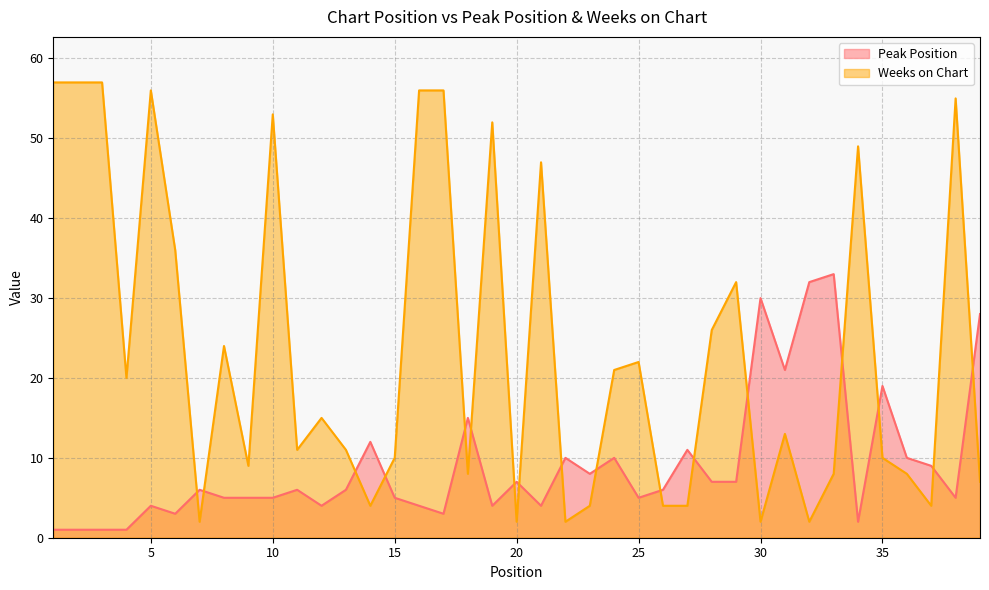

How many distinct data groups are displayed?

2